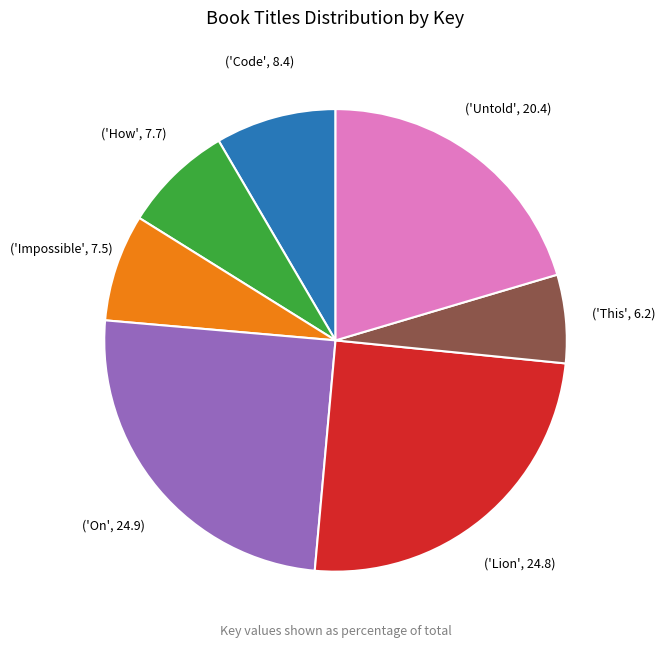

Is there any slice that represents more than half of the pie?

No